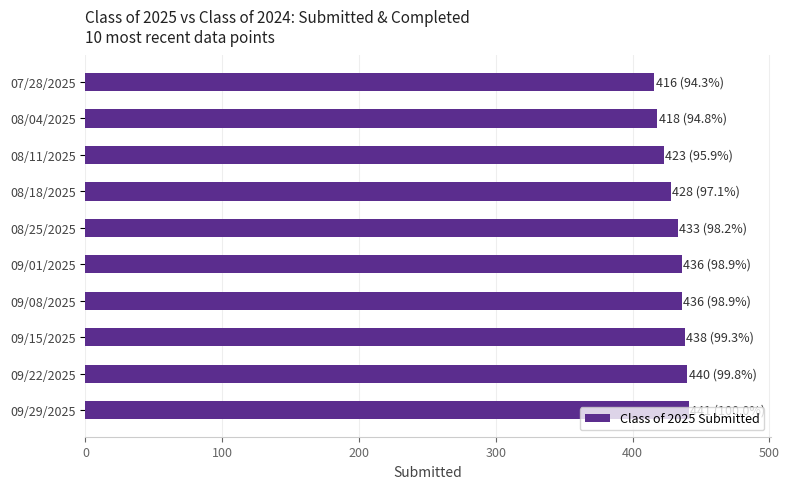

Where is the data nearest to the value 428?

08/18/2025